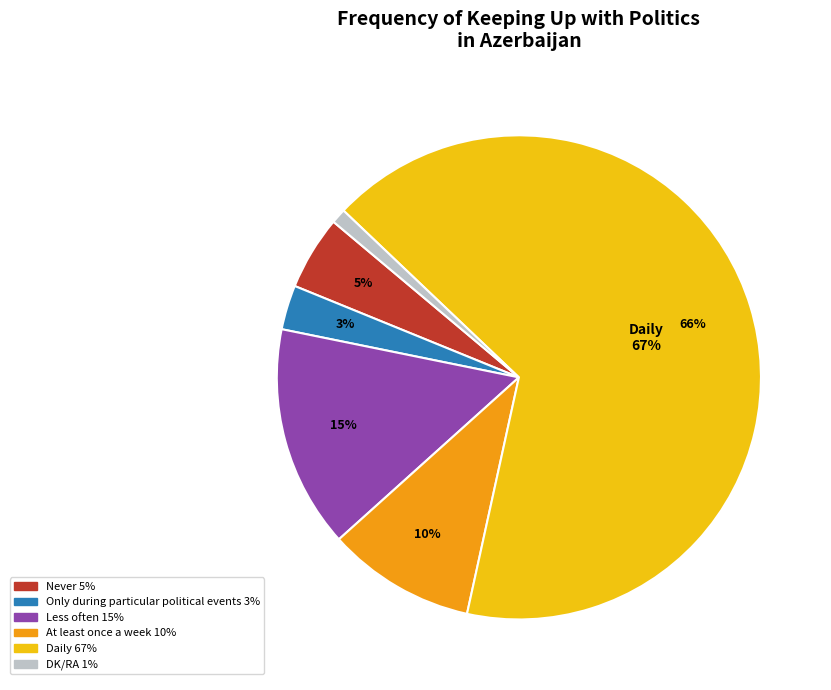

What is the change in value from At least once a week to DK/RA?

-9